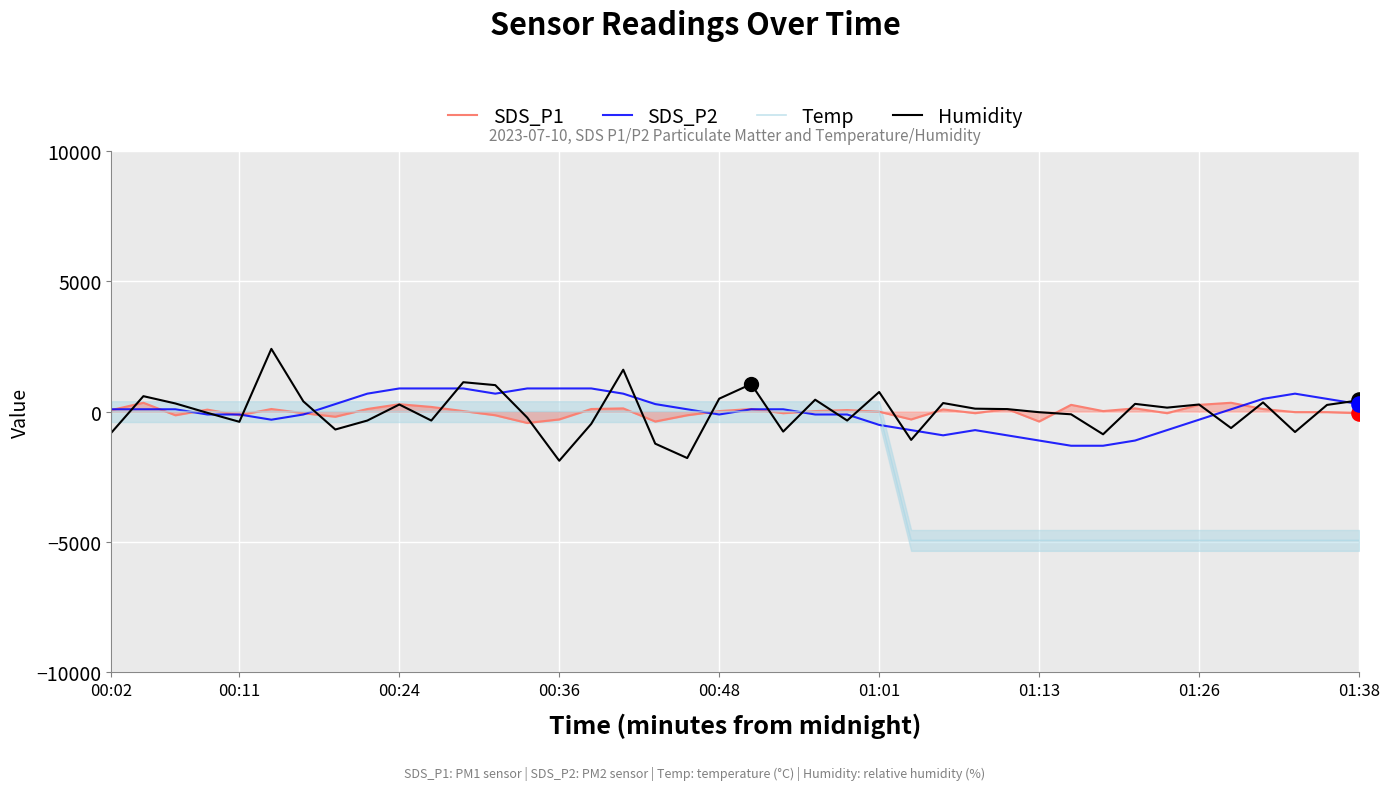

Which series contains the highest Y value?

SDS_P1